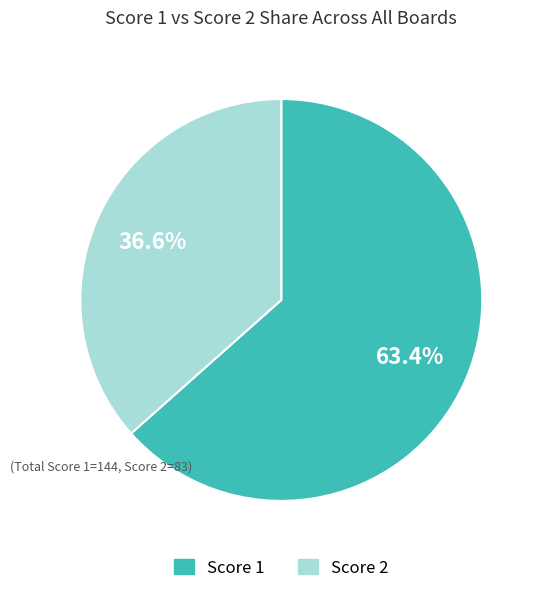

Does any single category account for the majority?

Yes